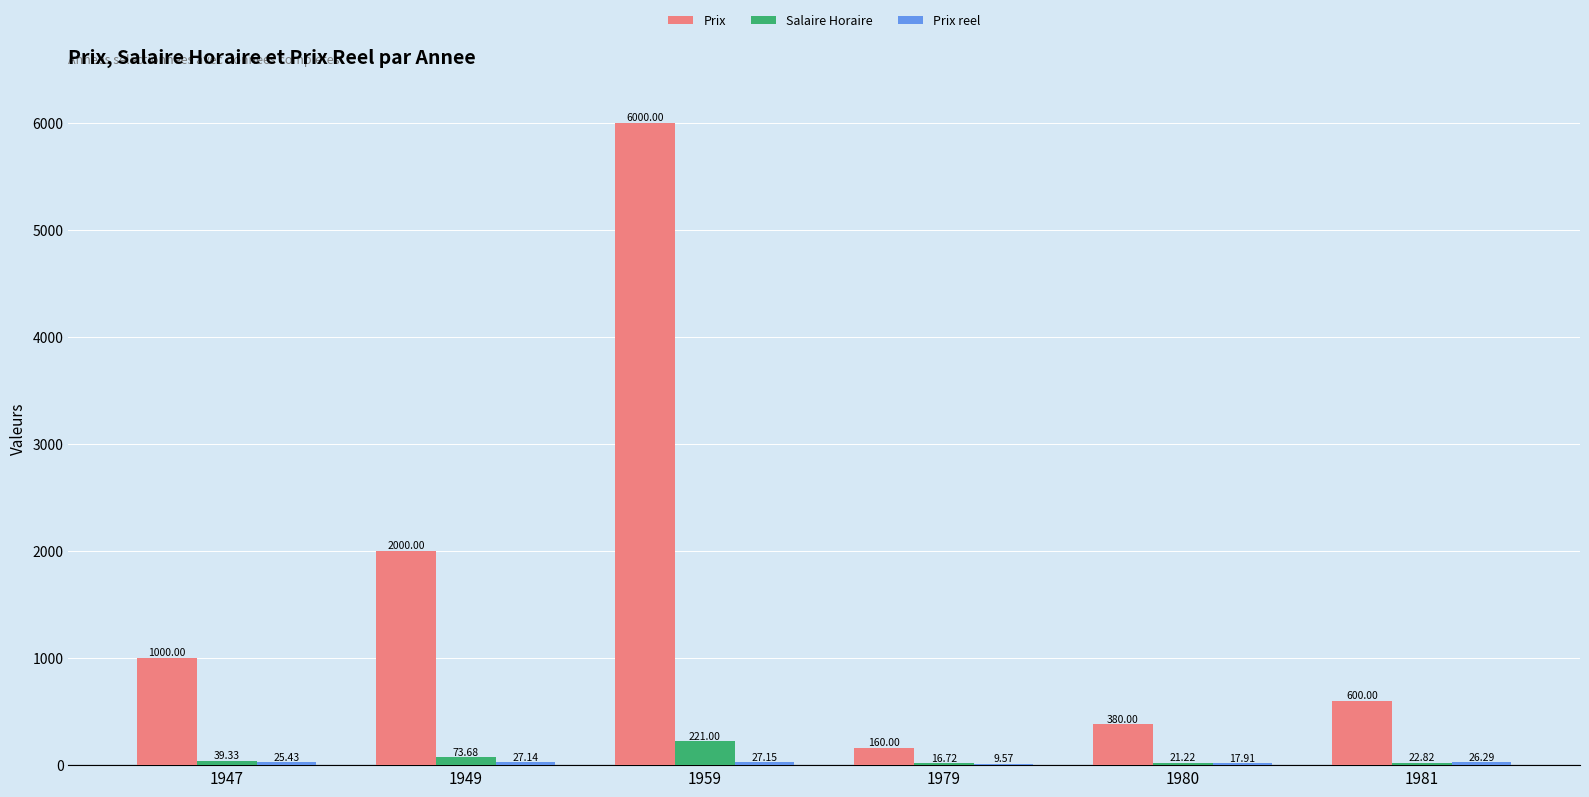

What is the total value across all series at 1959?

6248.1